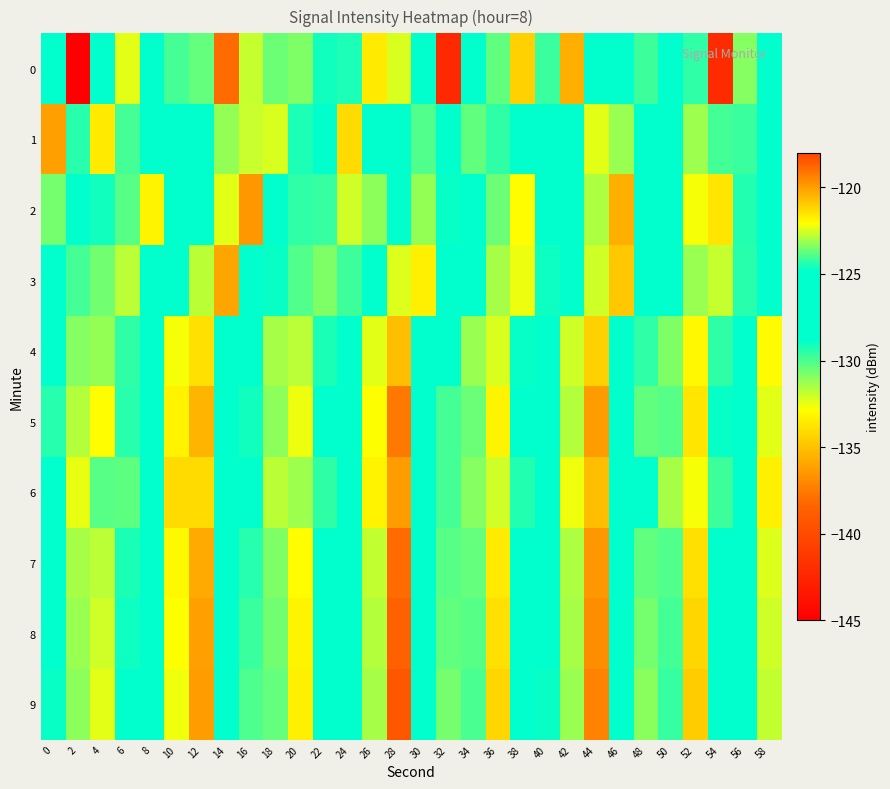

List the series in order of their peak value, lowest first.

4, 3, 1, 6, 2, 5, 7, 0, 8, 9